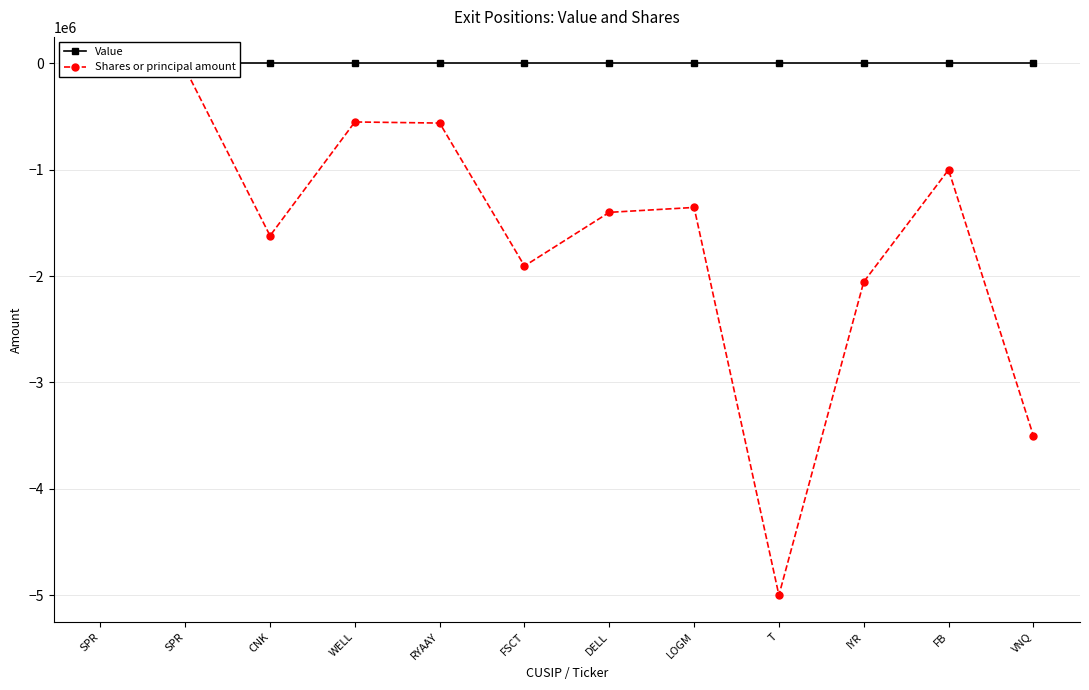

What is the total value across all series at IYR?

-2054000